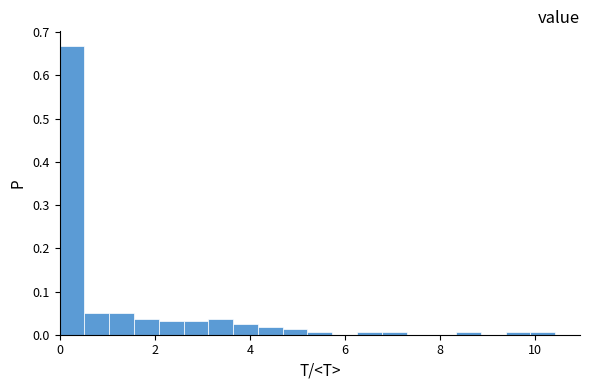

Around what value on the x-axis is the tallest bar? Give the approximate position of its centre, as read against the axis.

0.2